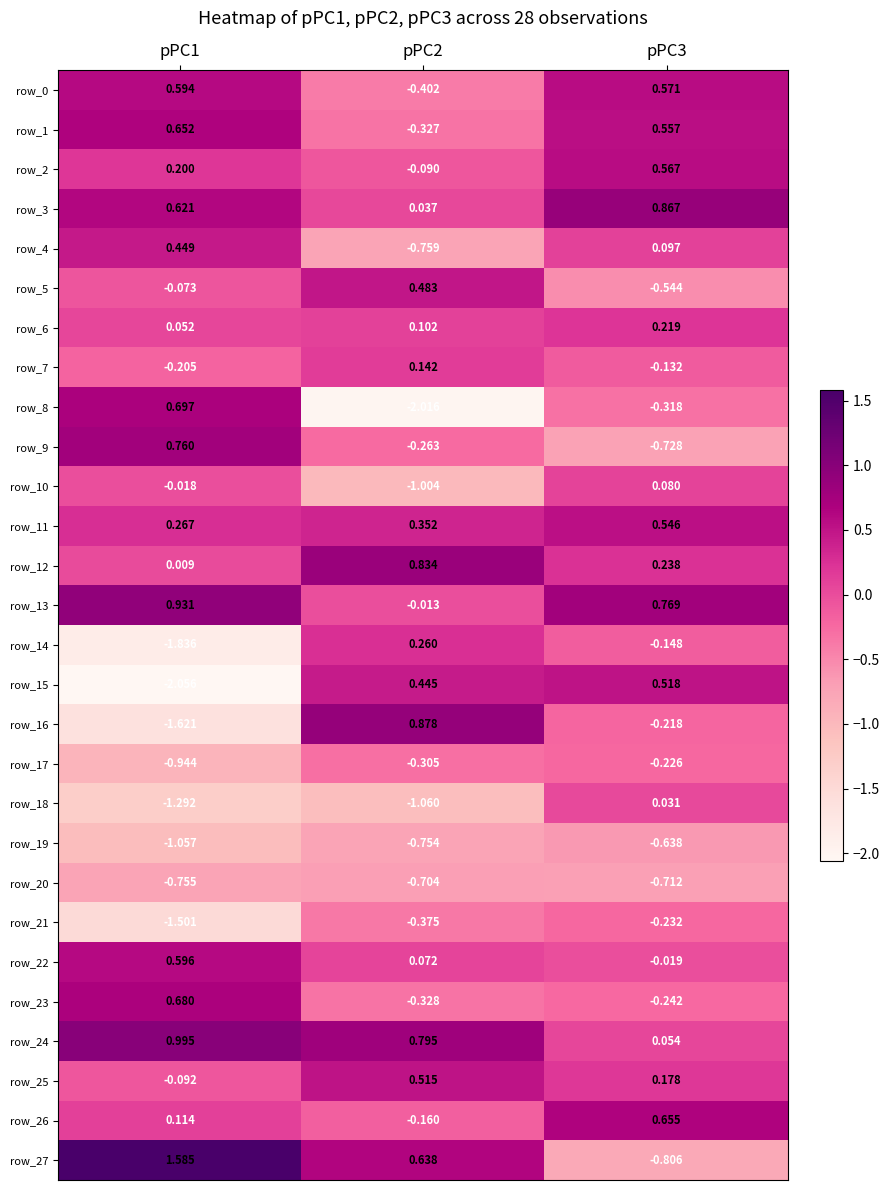

Which category has the lowest value in the row_26 series?

pPC2